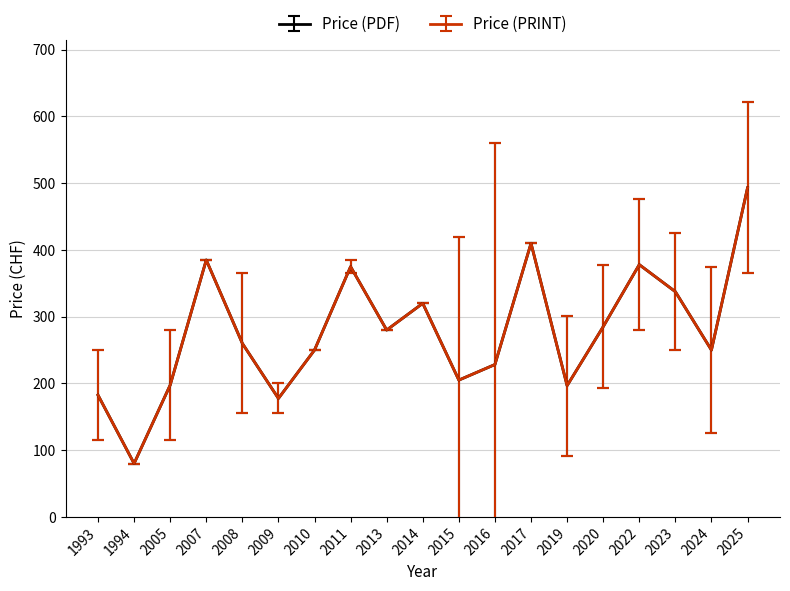

Does the chart display data point markers on the line(s)?

No